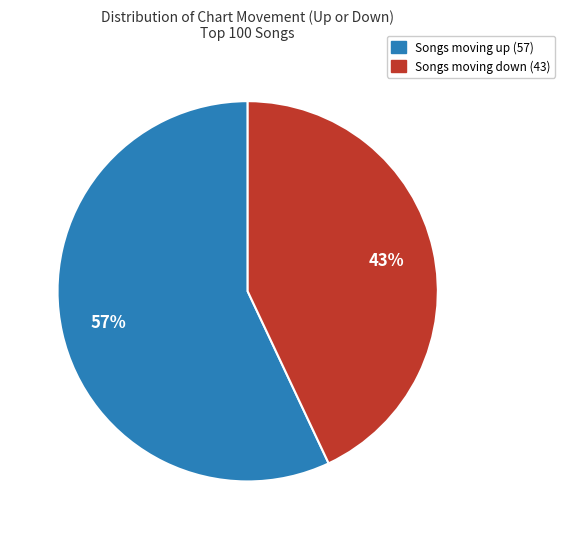

Does any single category account for the majority?

Yes